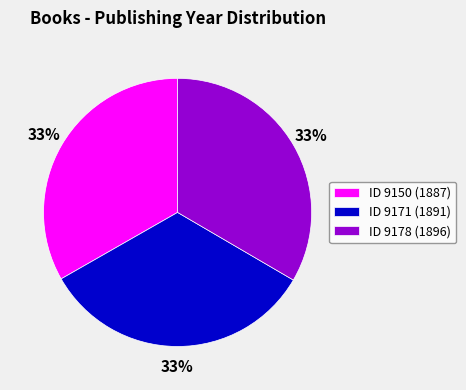

Is it true that ID 9150 (1887) is 45% of the pie?

False